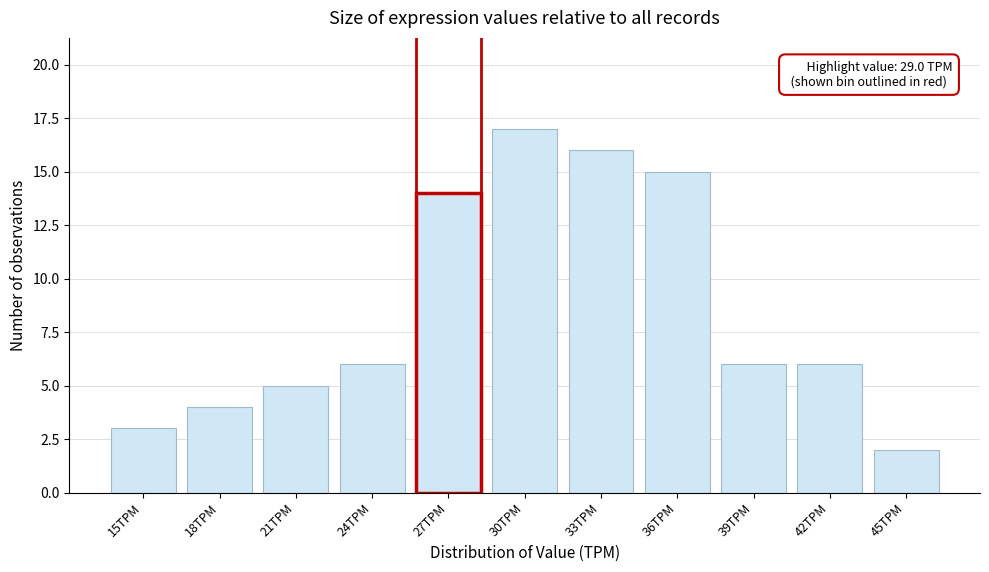

Reading right to left, what are all the values shown in this chart?

2	6	6	15	16	17	14	6	5	4	3